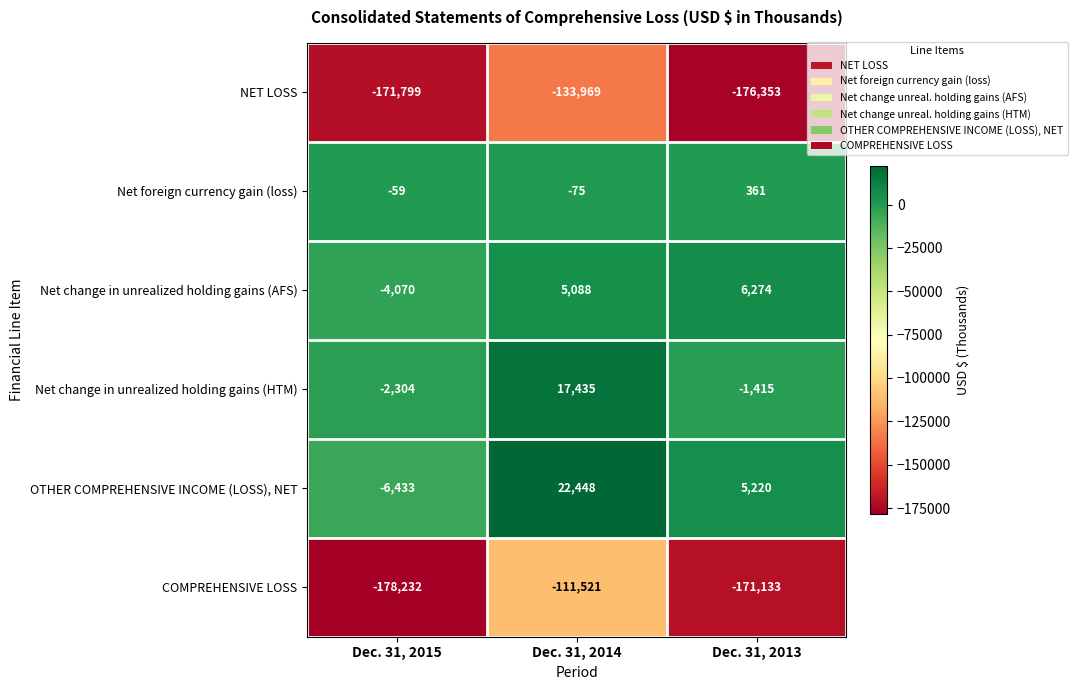

True or false: NET LOSS has a value of -171799 at Dec. 31, 2015.

True